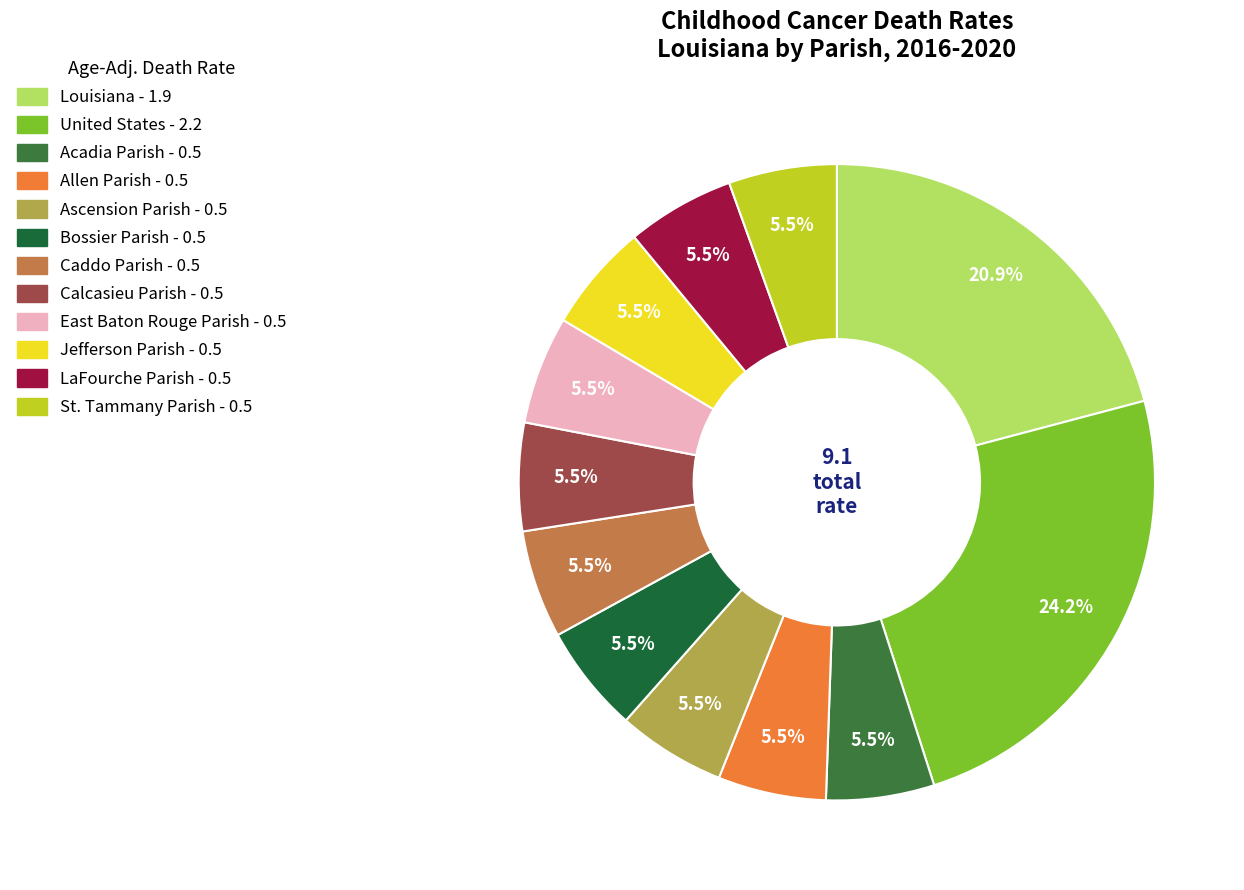

What percentage is NOT represented by LaFourche Parish?

94.5%